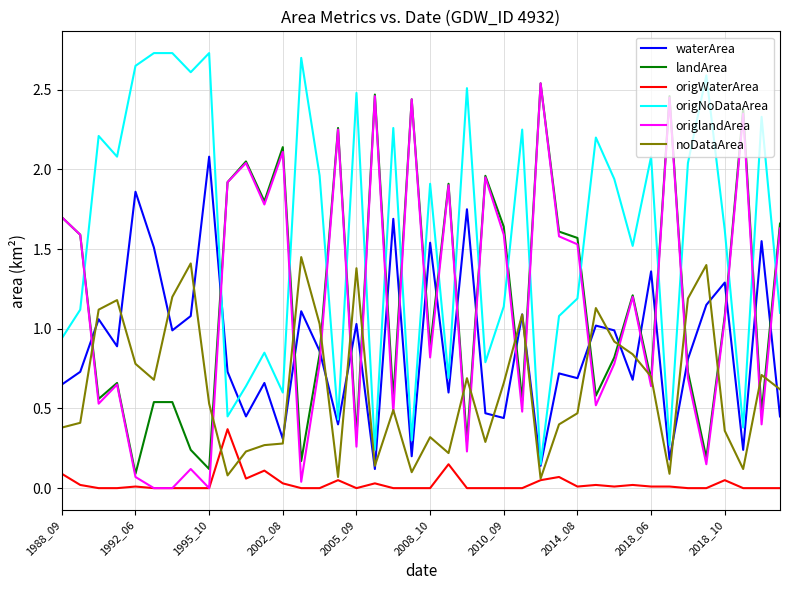

What is the maximum value shown in the chart?

2.7